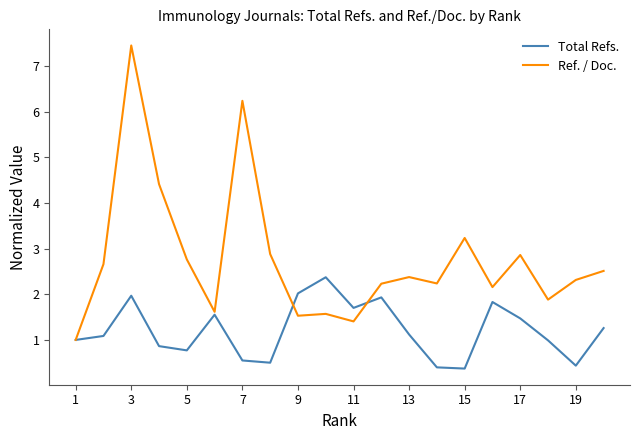

What is the difference between the maximum and minimum values in the Total Refs. series?

2.0